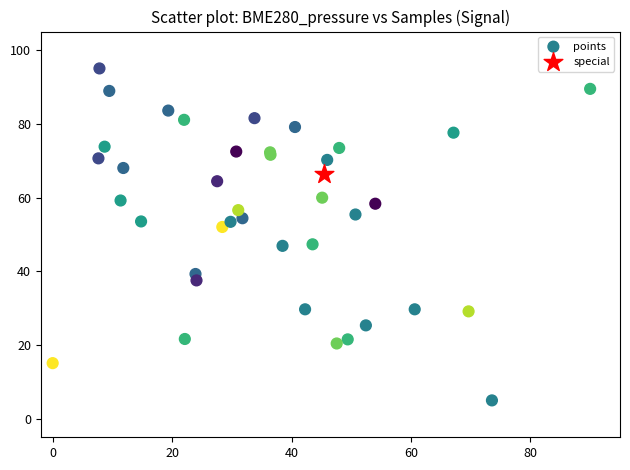

What are all the series names shown in the legend?

points, special